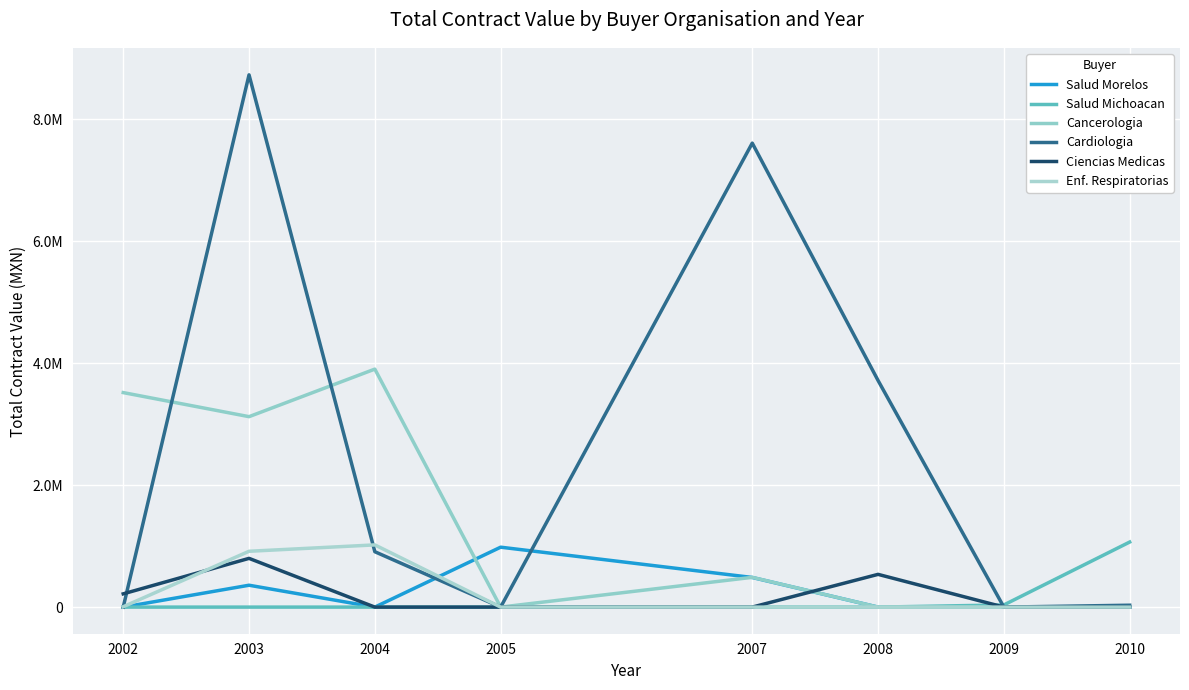

Is this an area chart (filled region under the line)?

No